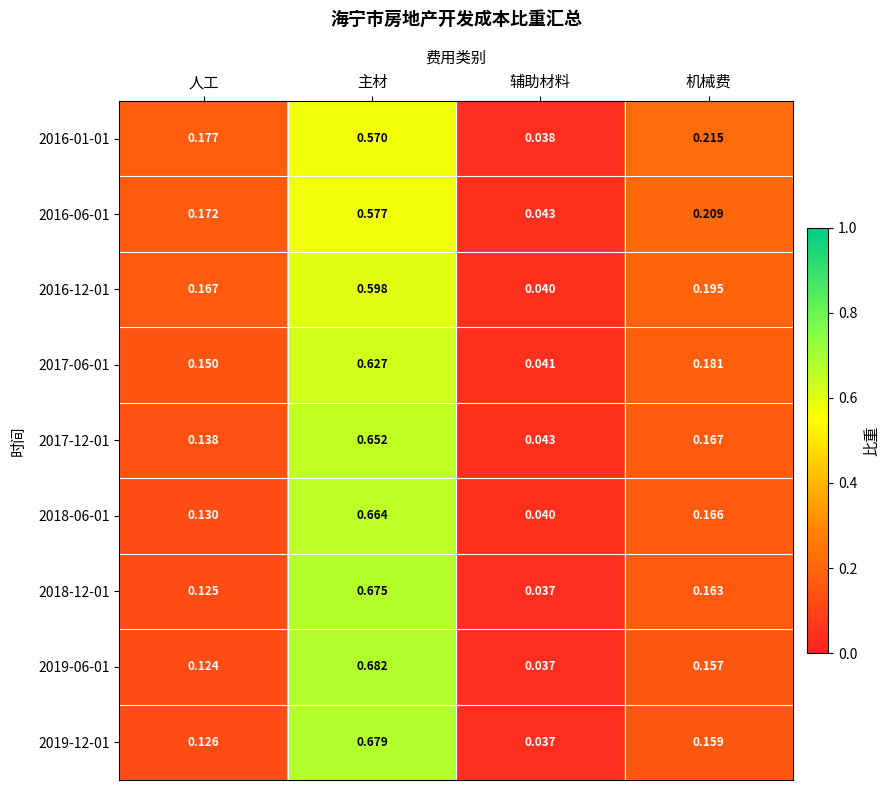

At which label is 2019-06-01 closest to 0?

辅助材料